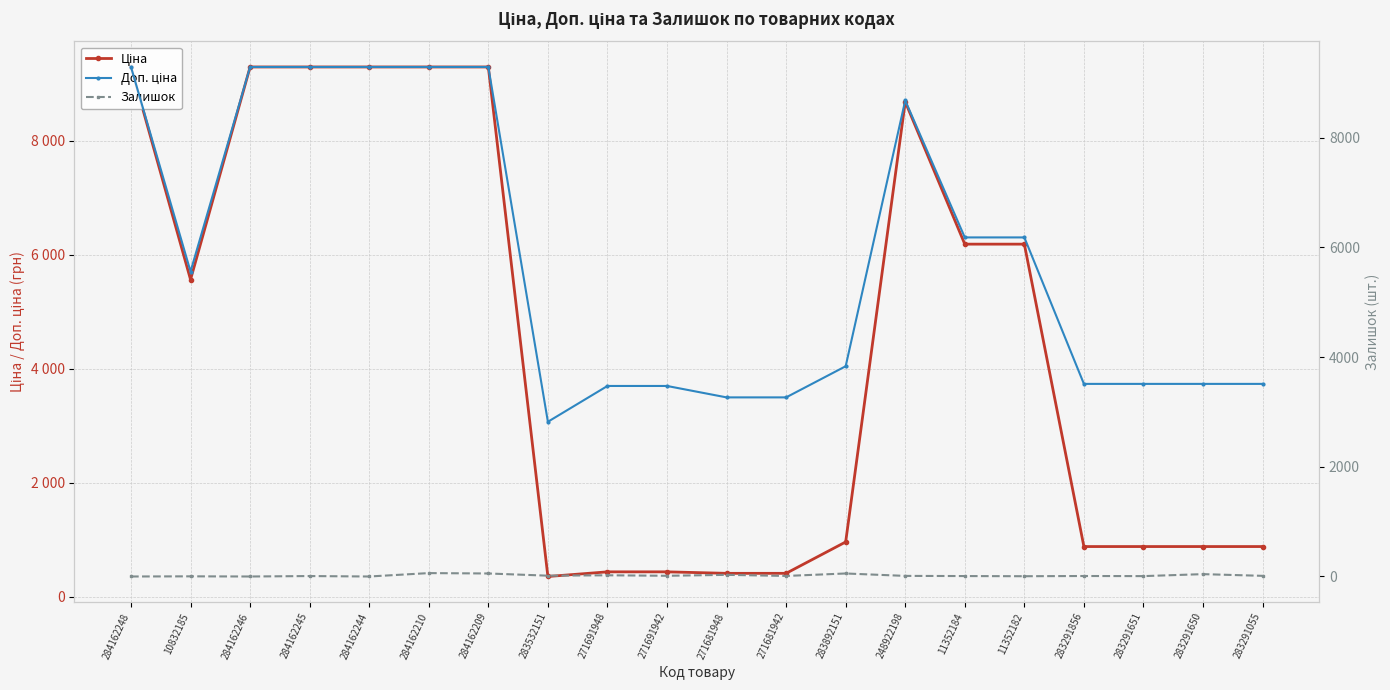

What position from the right is 248922198?

7